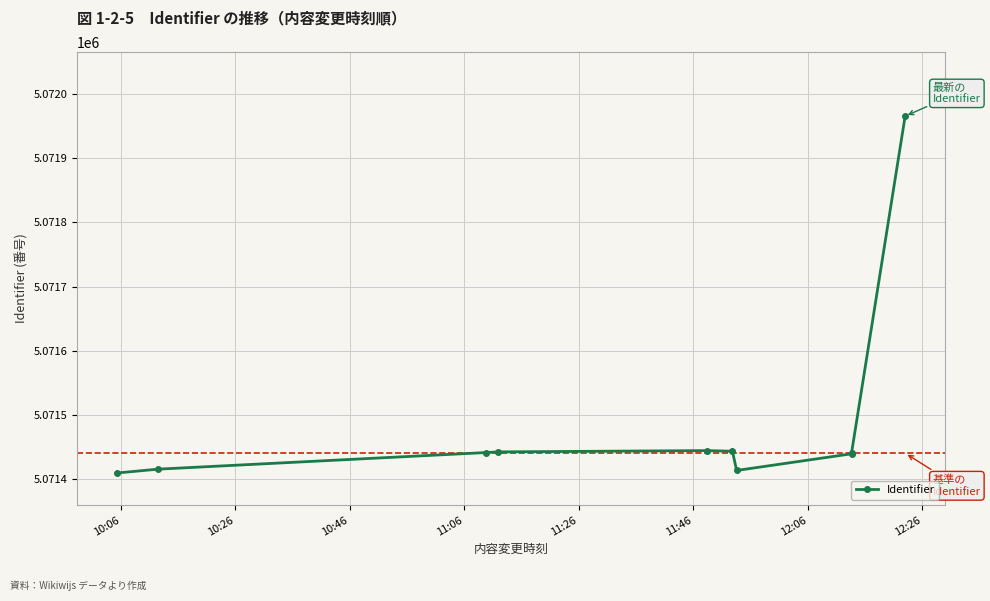

At which label does the data first exceed 5071441?

11:06